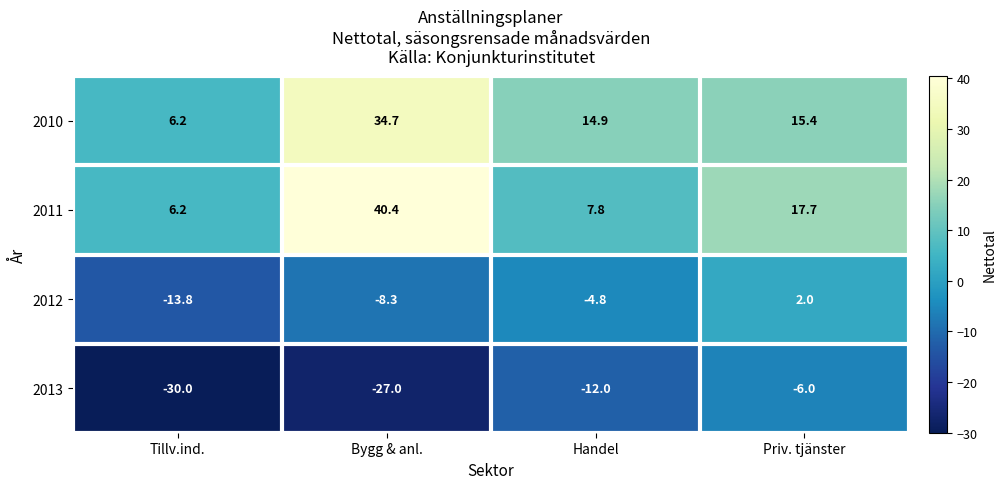

Is it true that 2012 equals 2.0 at Priv. tjänster?

True